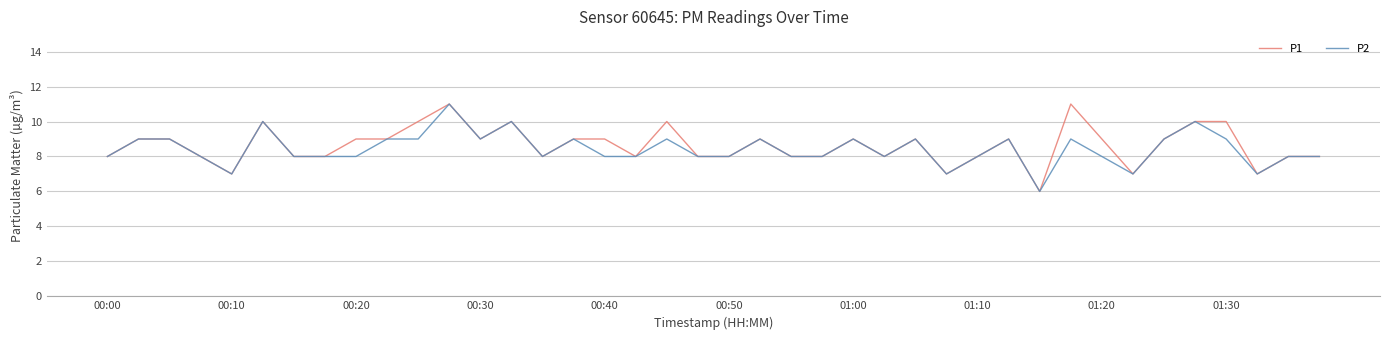

What is the difference between the maximum and minimum values in the P1 series?

5